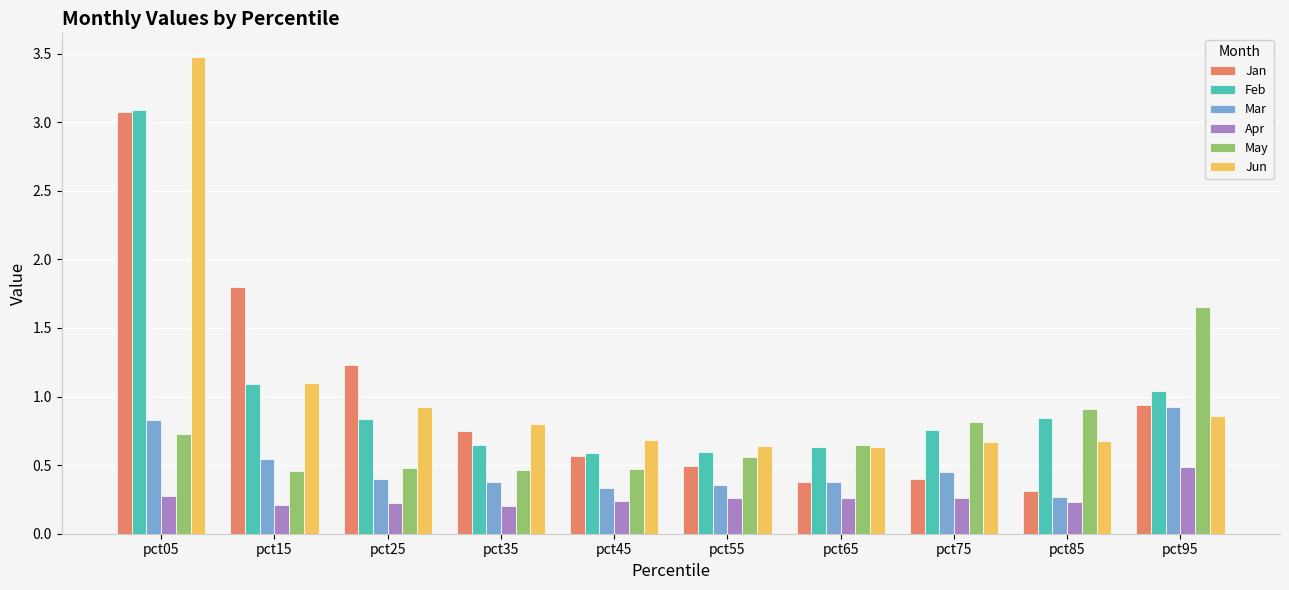

How many distinct data groups are displayed?

6